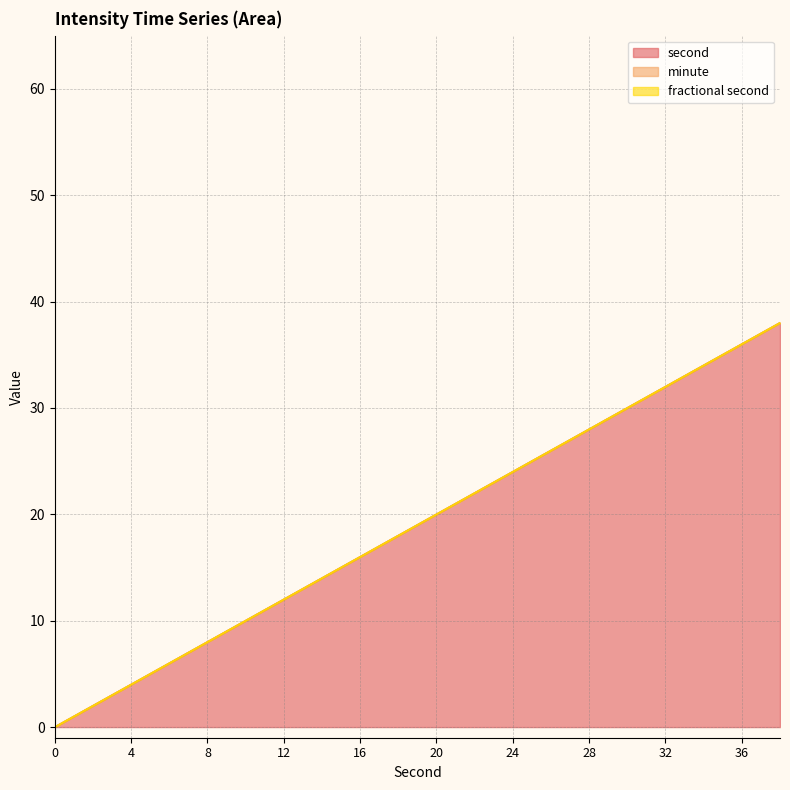

Does the chart have visible grid lines?

Yes